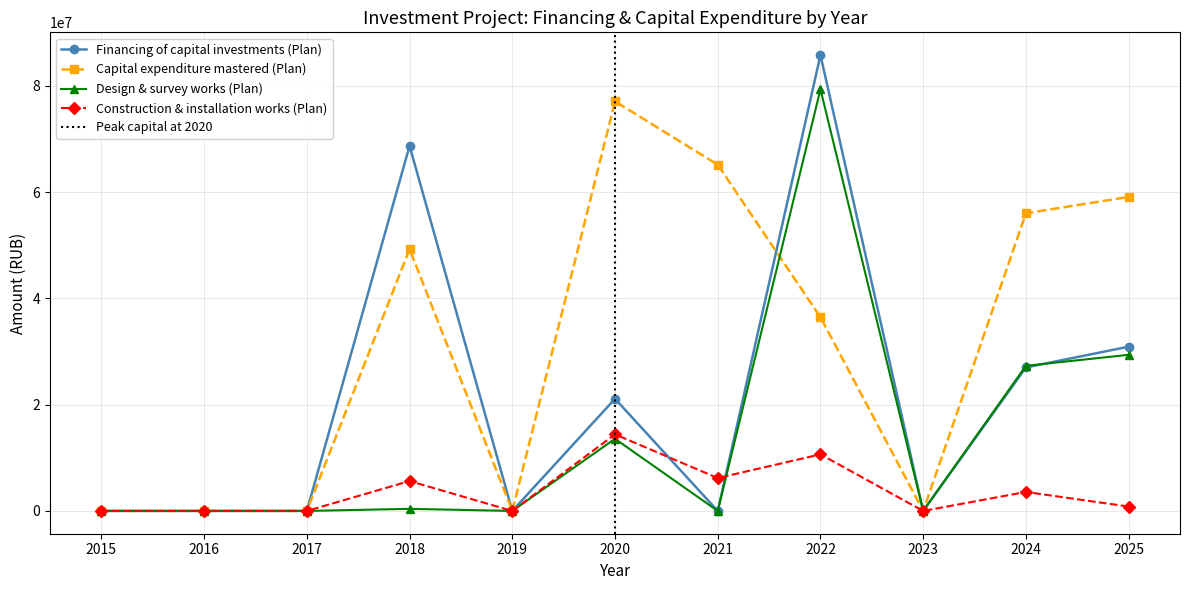

Count the number of data series in this chart.

4